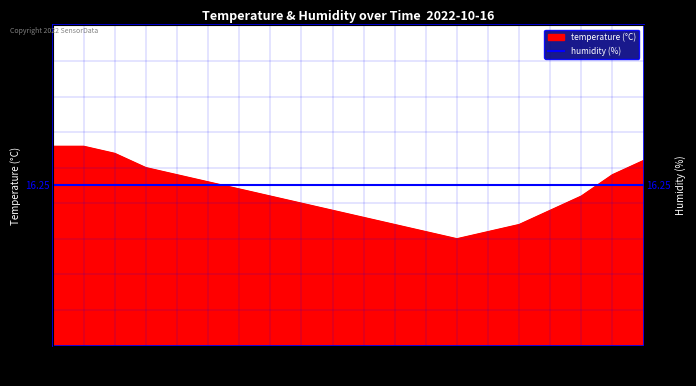

What is the label of the 16th point from the right?

02:00